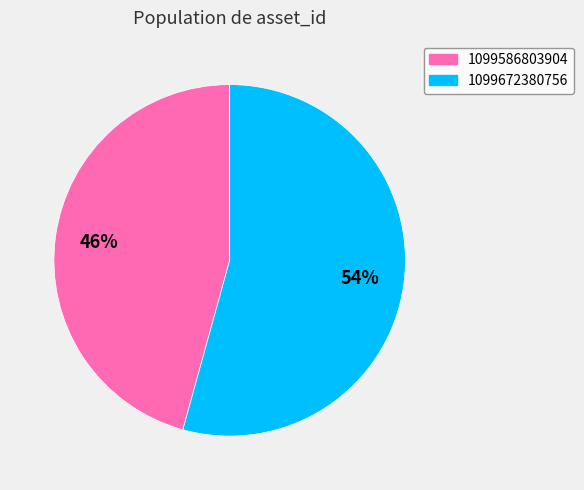

Between 1099586803904 and 1099672380756, which is larger?

1099672380756